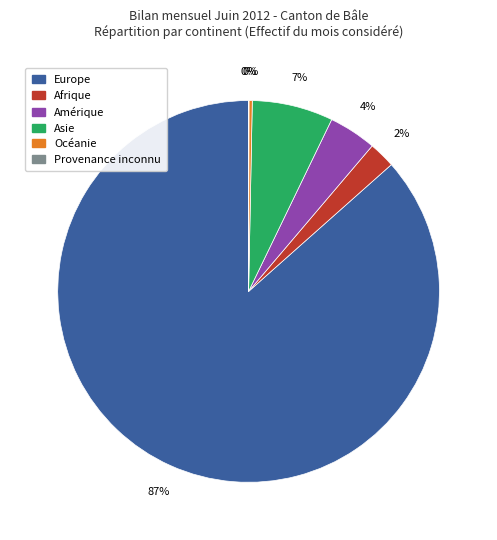

The Asie slice represents 7% of the pie. True or false?

True